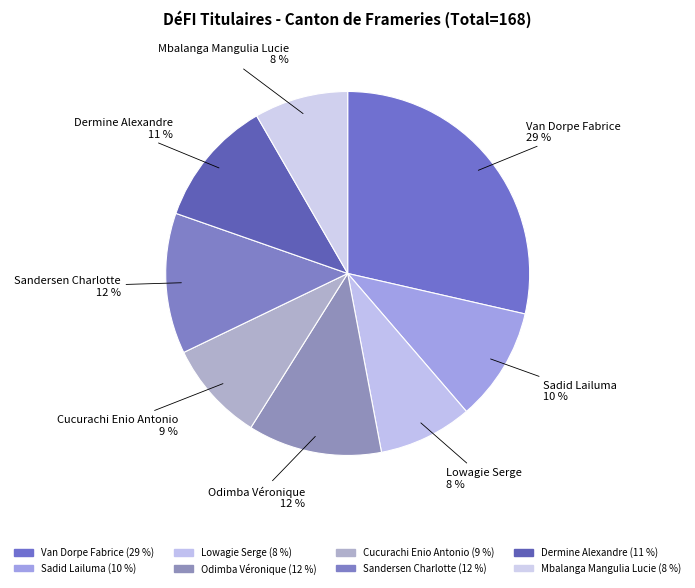

Which has a higher value, Sadid Lailuma or Lowagie Serge?

Sadid Lailuma